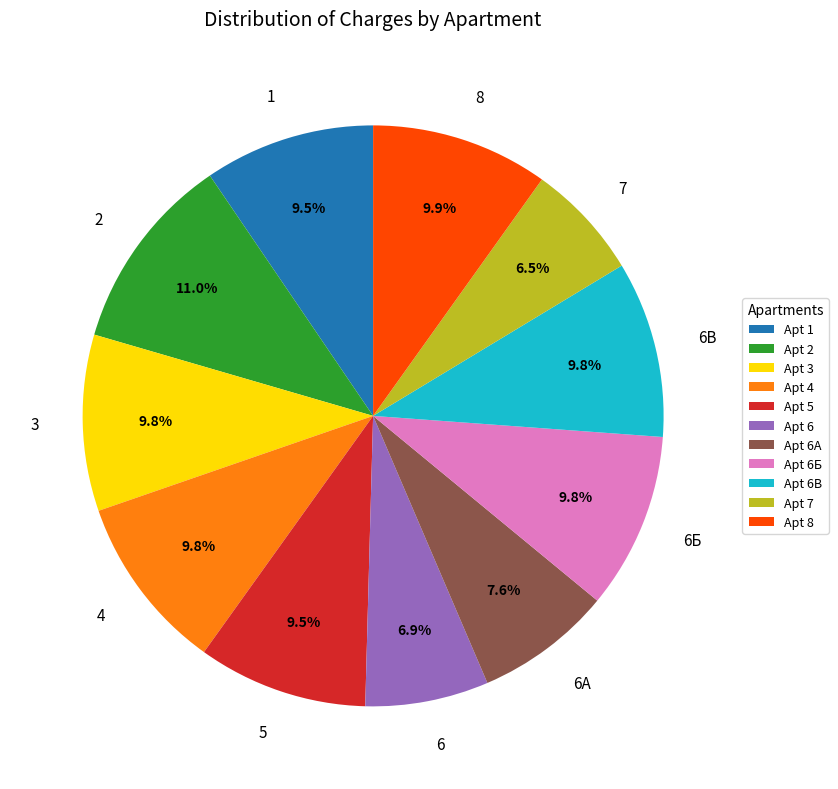

Is there any slice that represents more than half of the pie?

No